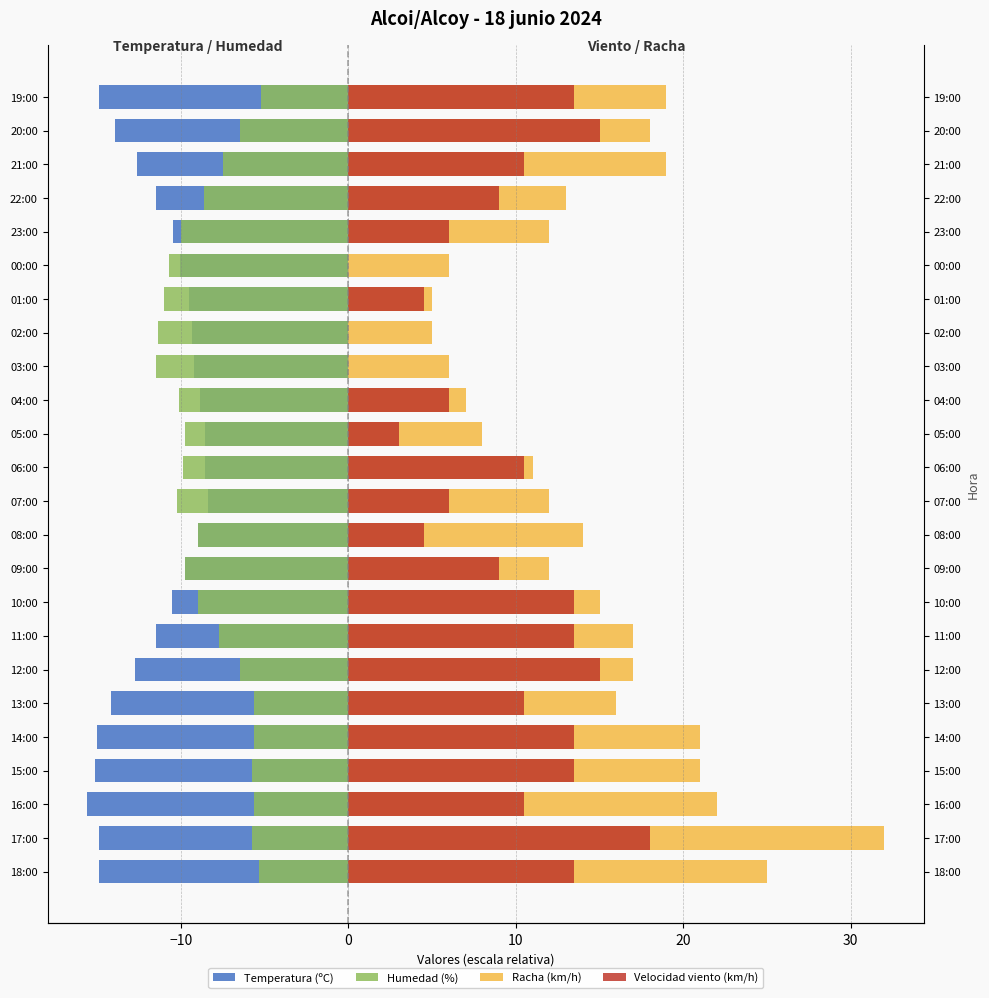

The value of Temperatura (ºC) at 23:00 is -18.8. True or false?

False